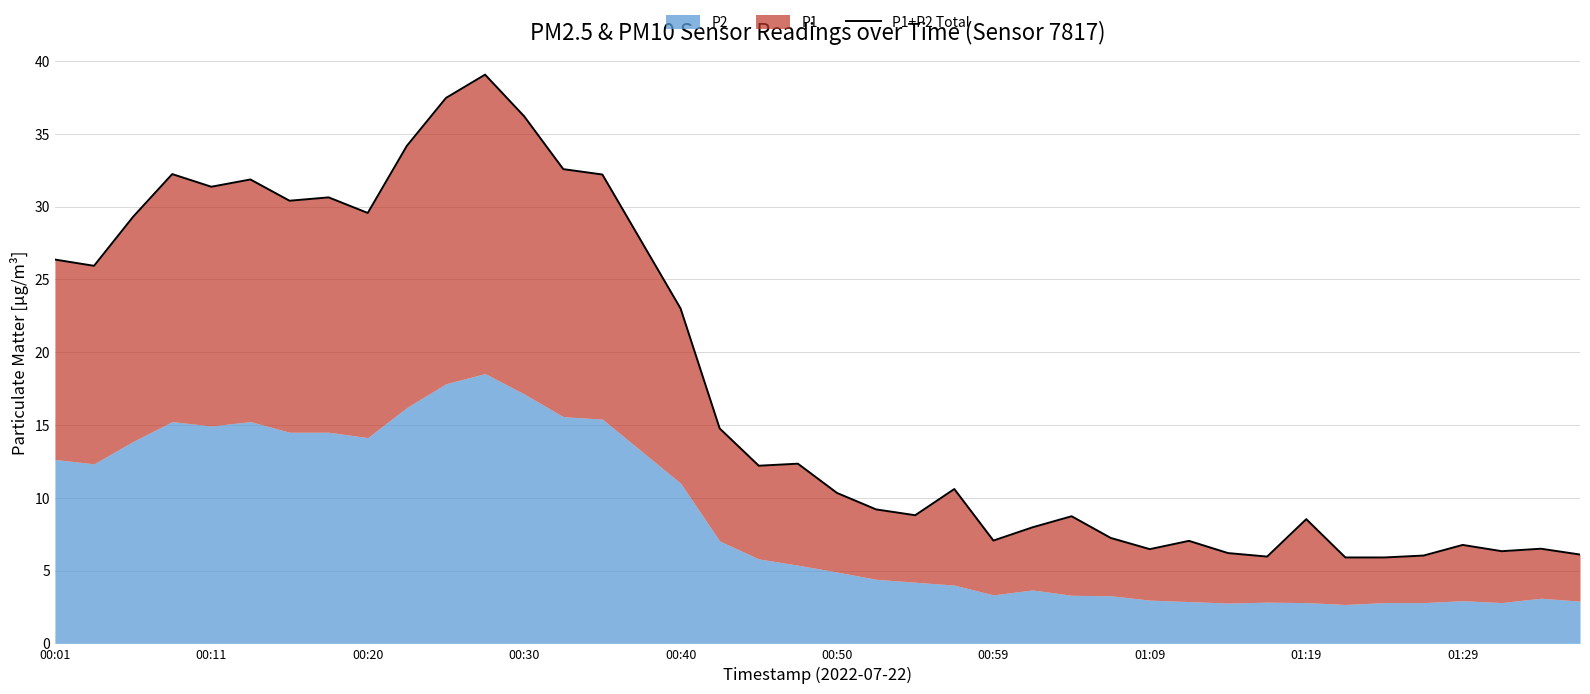

True or false: there are more than 1 points higher than both neighbors.

True